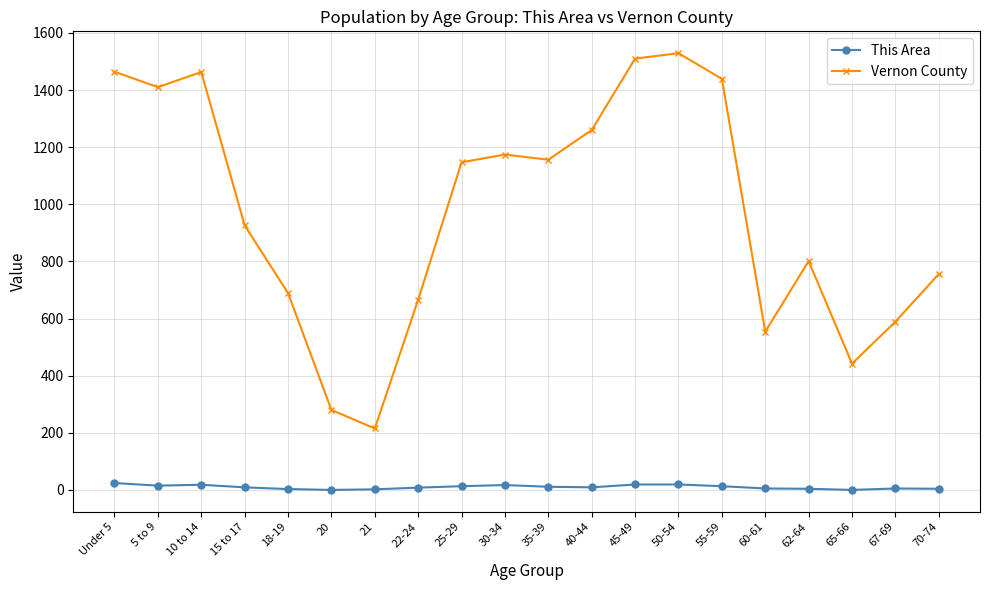

Between 10 to 14 and 35-39, which series saw the biggest shift?

Vernon County